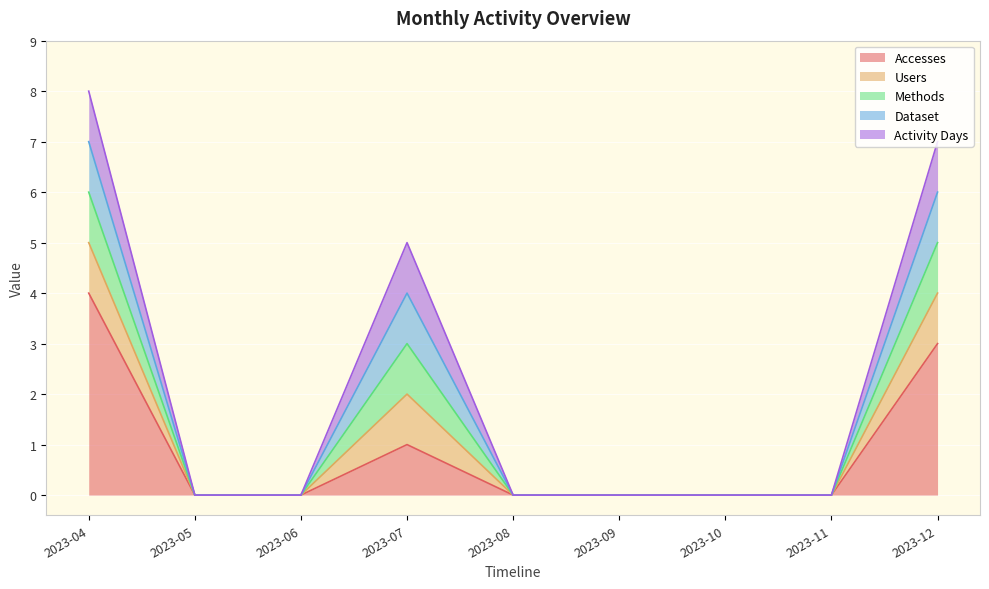

Reading left to right, transcribe all the data shown in this chart.

Accesses: 4	0	0	1	0	0	0	0	3
Users: 1	0	0	1	0	0	0	0	1
Methods: 1	0	0	1	0	0	0	0	1
Dataset: 1	0	0	1	0	0	0	0	1
Activity Days: 1	0	0	1	0	0	0	0	1